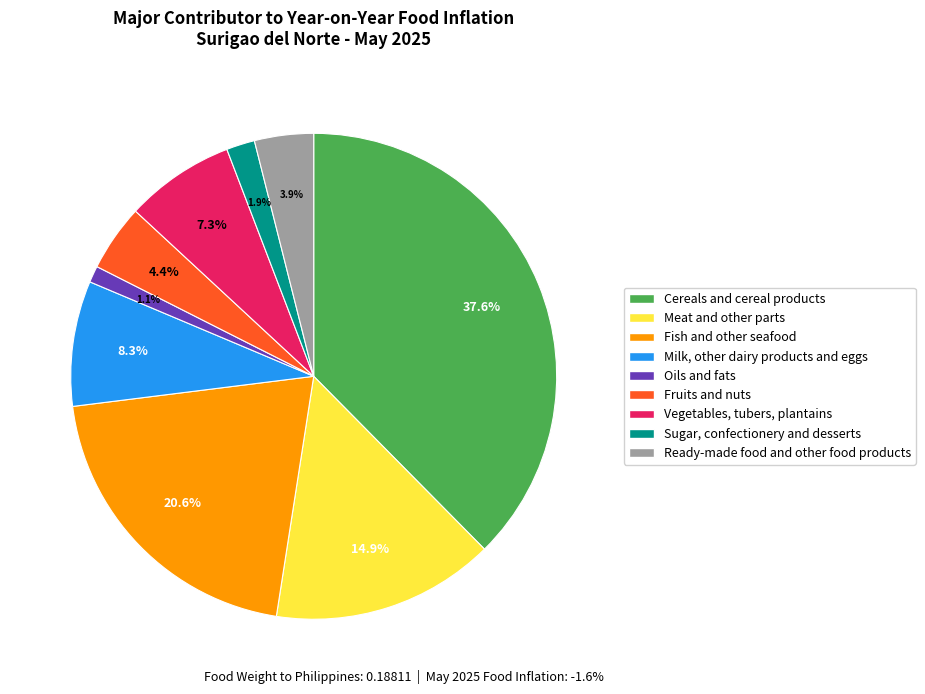

How many slices are in this pie chart?

9